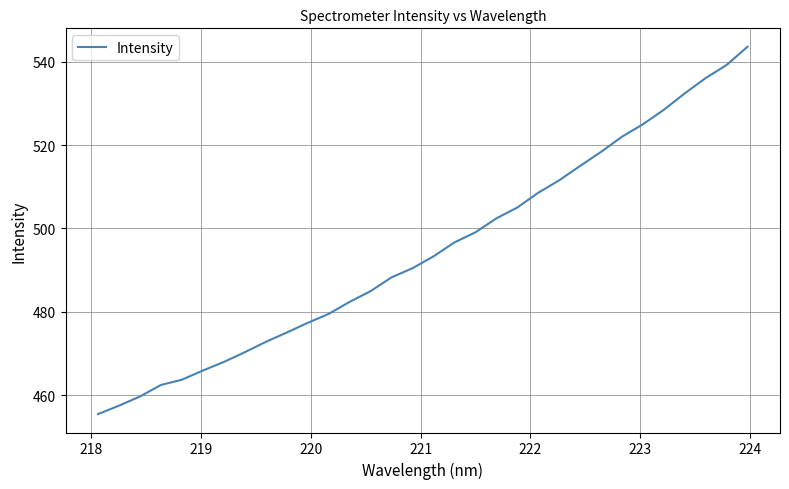

What is the smallest value displayed?

455.4